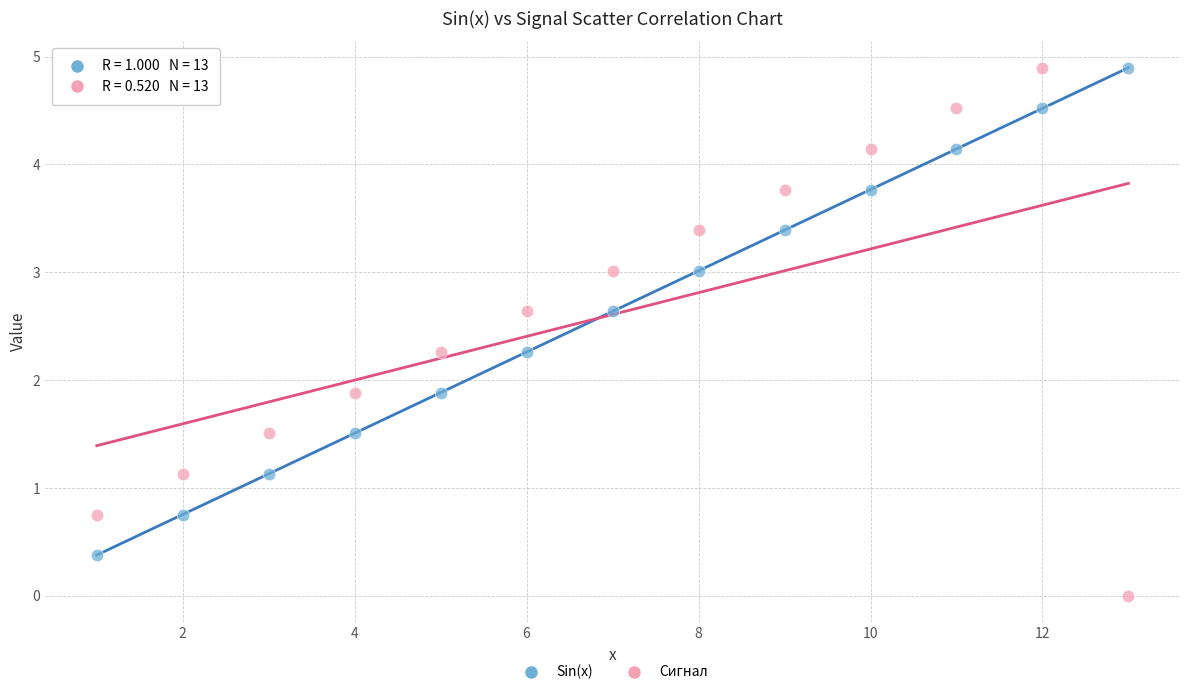

Which series reaches the minimum Y coordinate?

Сигнал